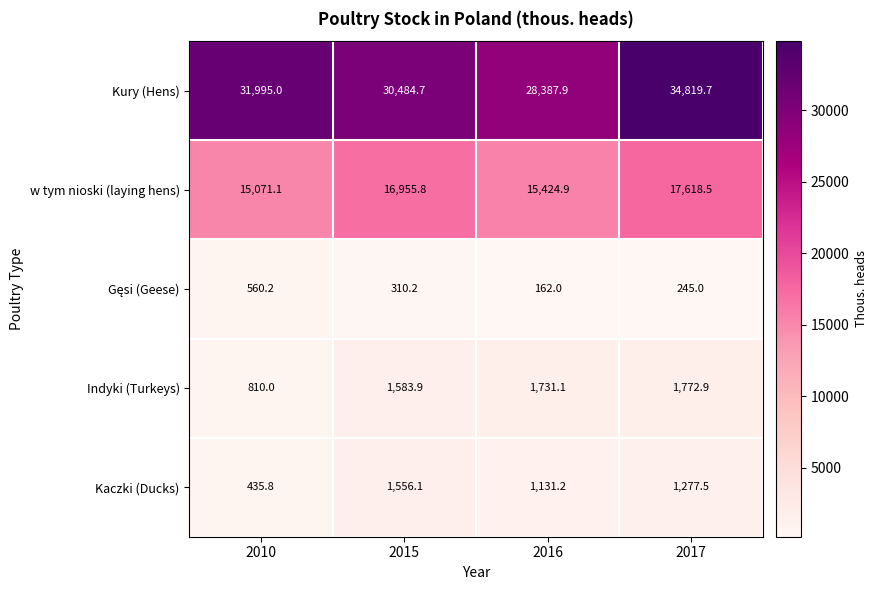

At which label does Kury (Hens) reach its minimum?

2016